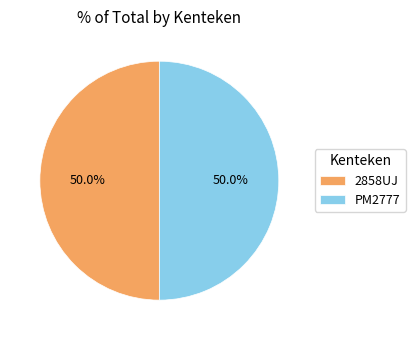

Combined, do 2858UJ and PM2777 account for over 50%?

Yes